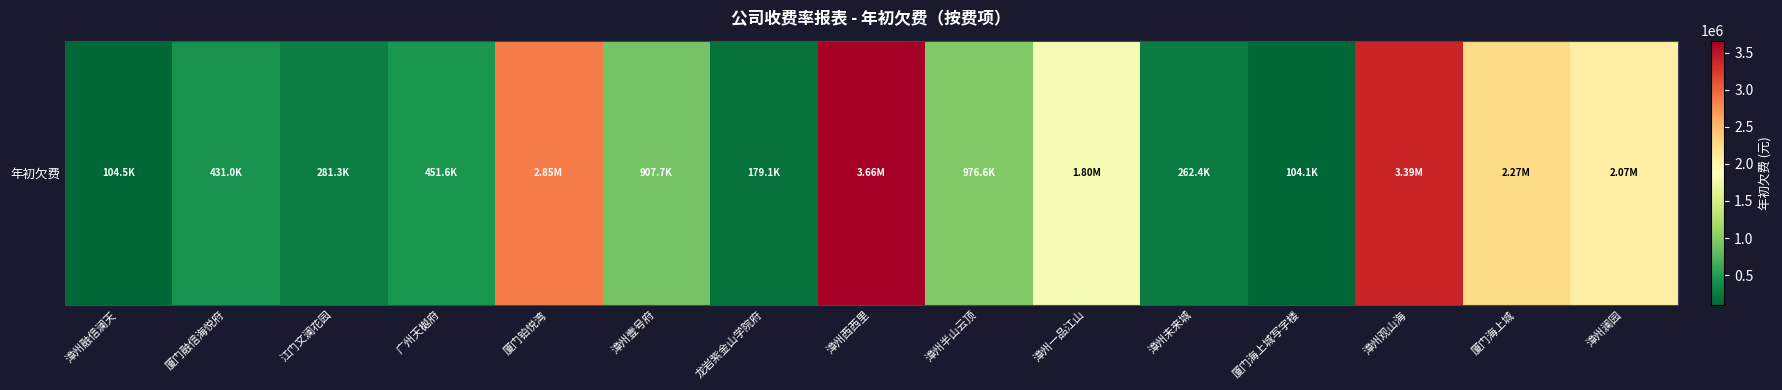

What is the difference between the second highest and minimum values?

3282836.2